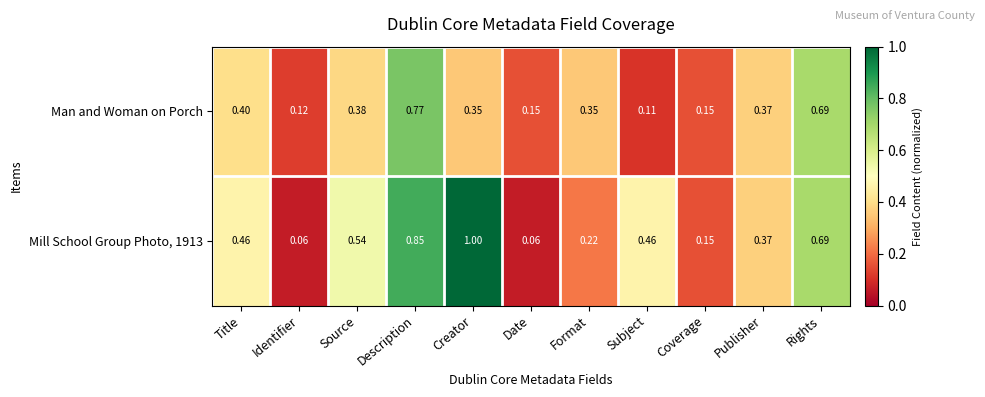

At which label does Man and Woman on Porch reach its minimum?

Subject